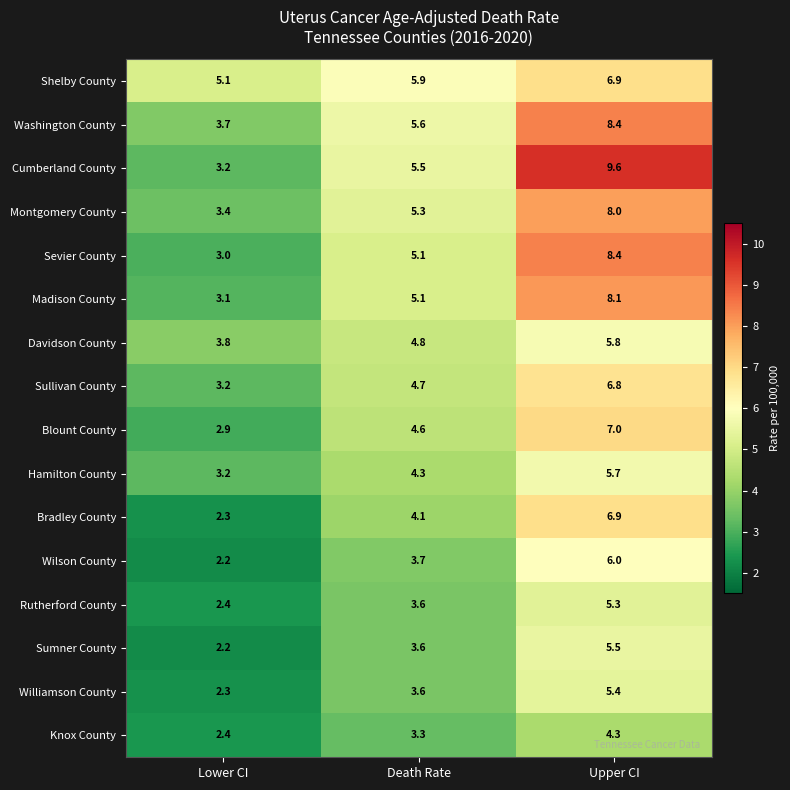

At which category is the sum across all series the highest?

Upper CI